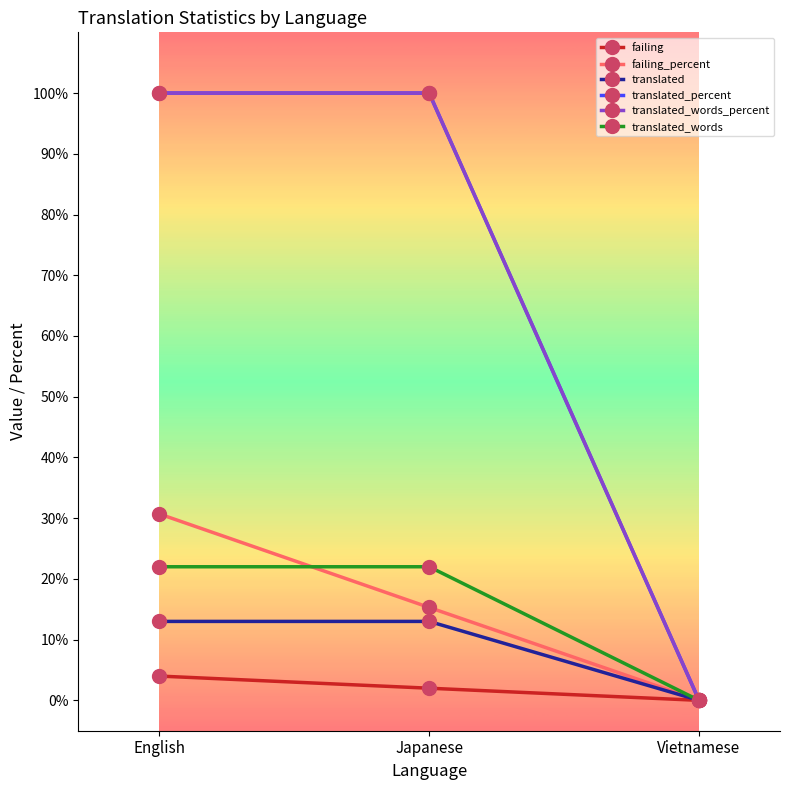

Between English and Vietnamese, which is larger?

English